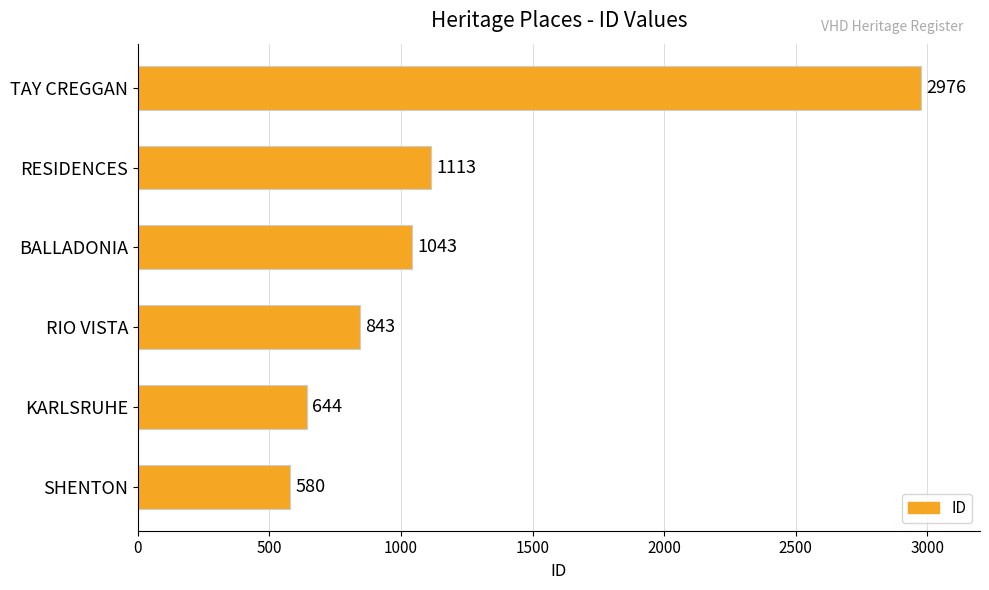

What is the average value?

1200